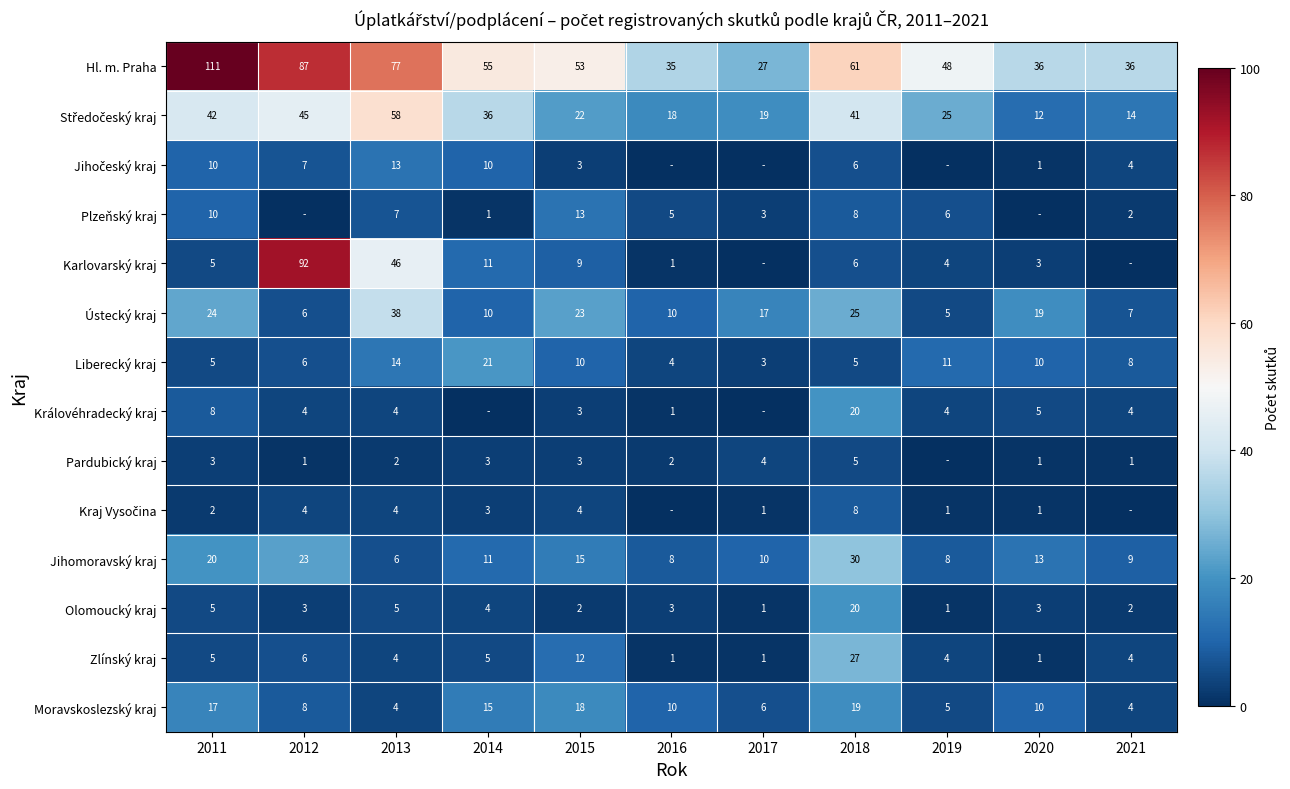

The value of Liberecký kraj at 2019 is 3. True or false?

False